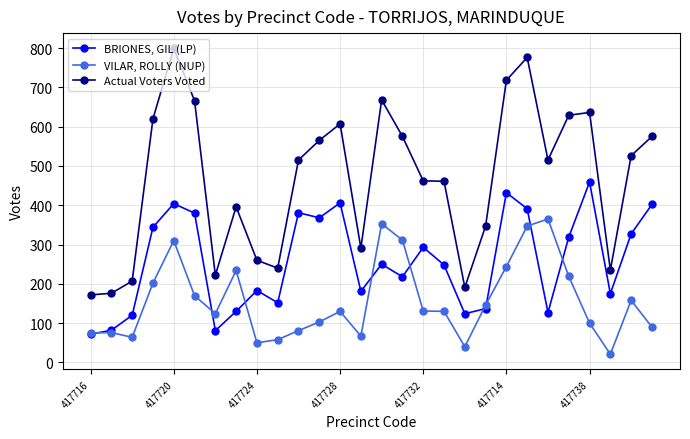

Which series has the largest total across all categories?

Actual Voters Voted